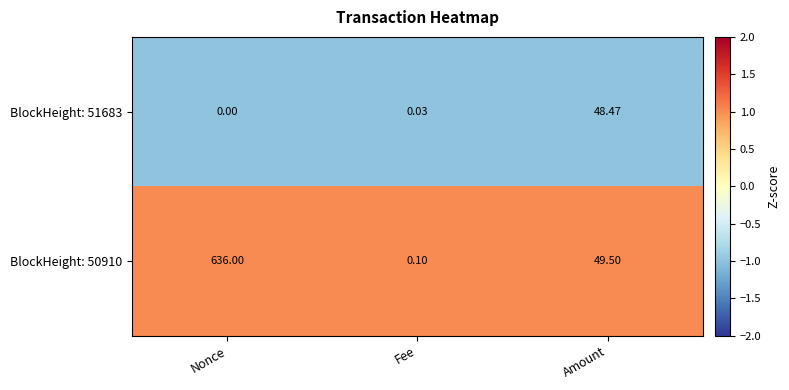

Rank the series at Fee from highest to lowest value.

BlockHeight: 50910, BlockHeight: 51683